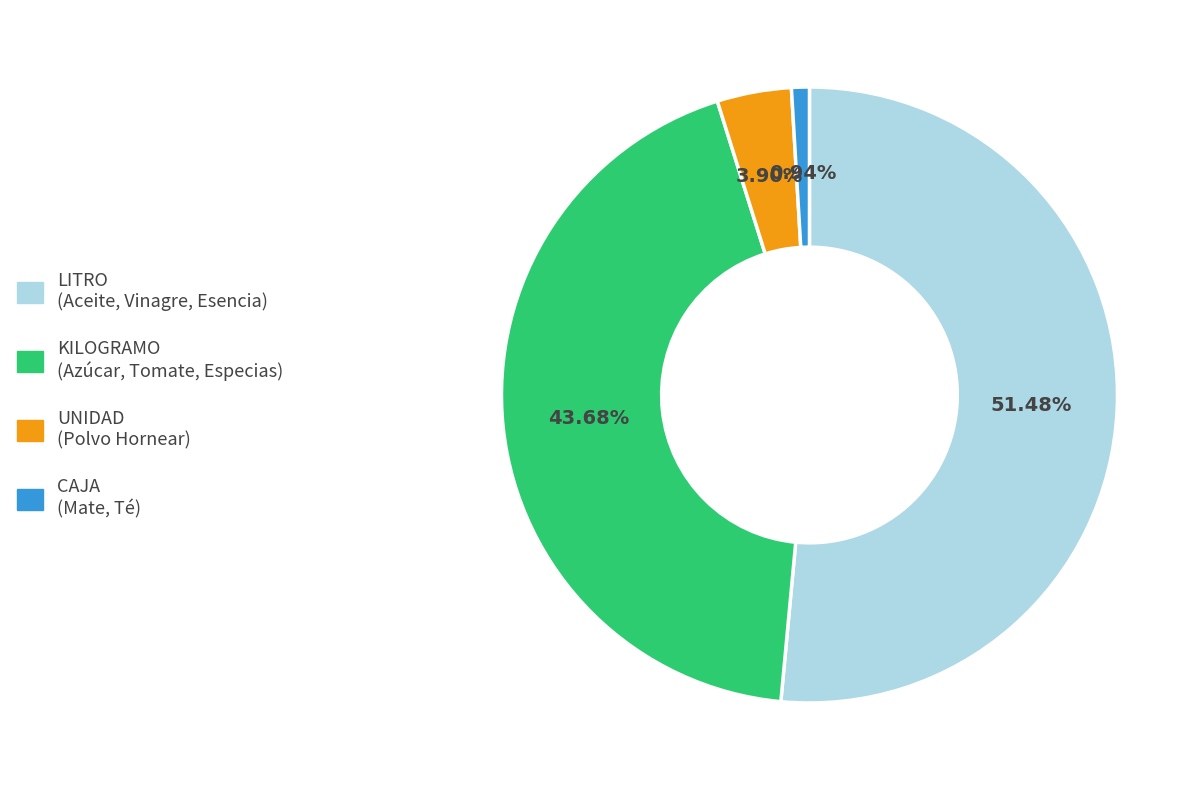

Does any single category account for the majority?

Yes